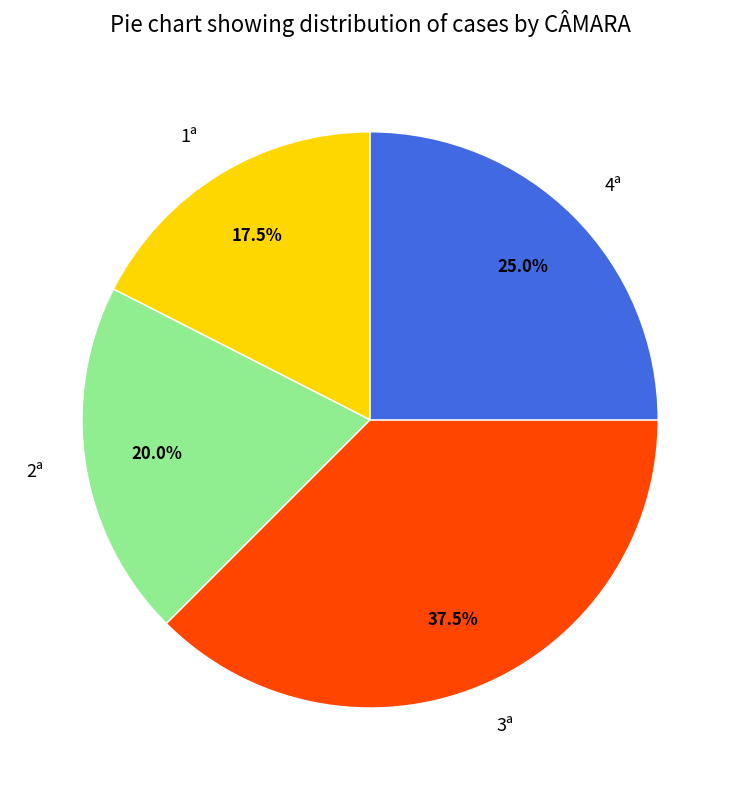

Which category has the biggest portion of the pie?

3ª